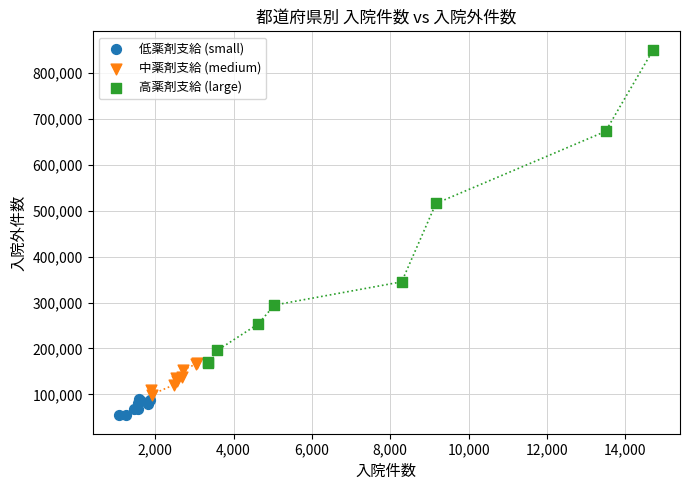

Which series contains the lowest Y value?

低薬剤支給 (small)